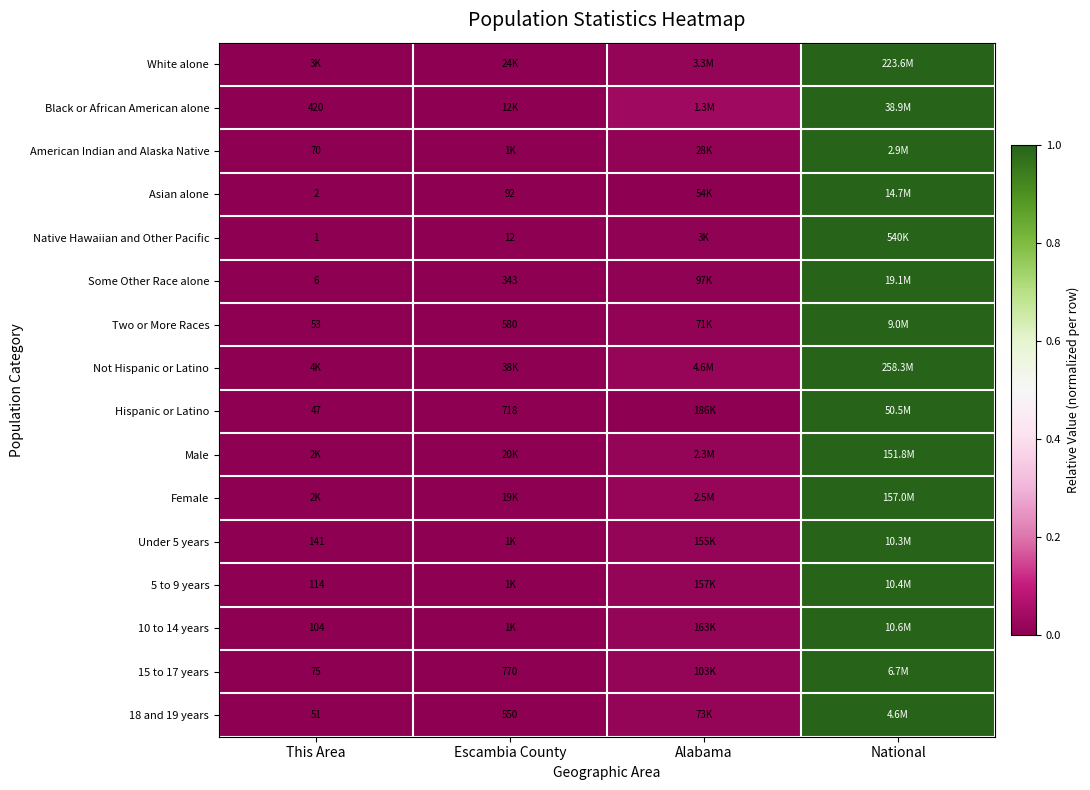

At which label is Two or More Races closest to 0?

This Area